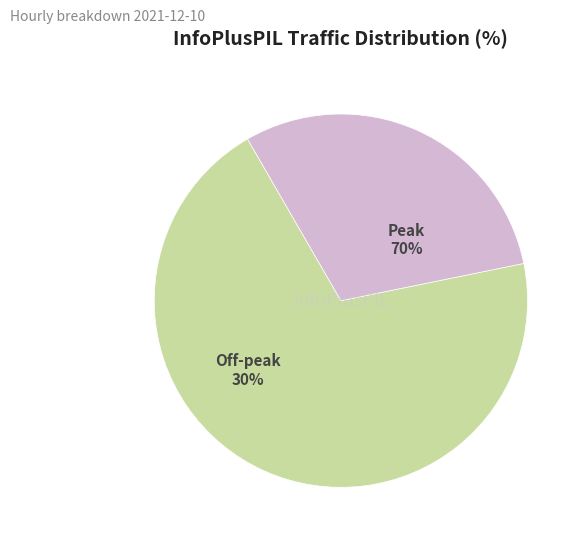

Is 21:00 the majority of the pie?

No